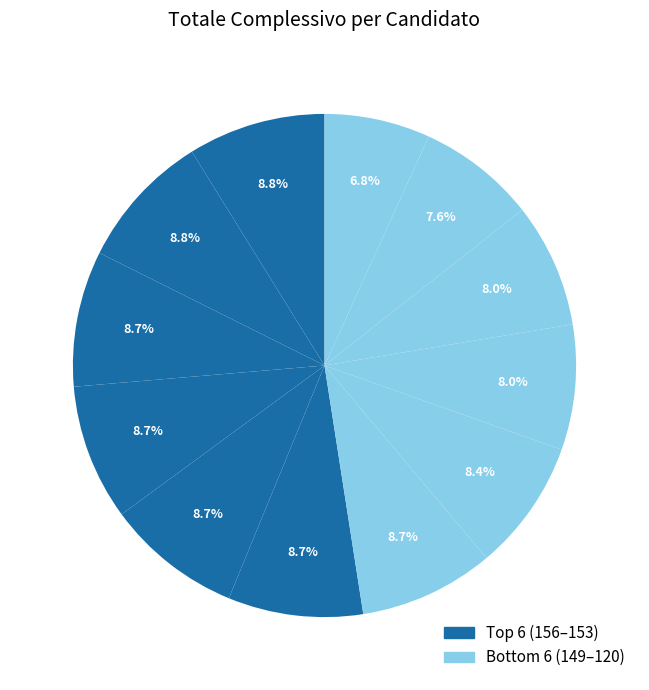

How many segments does this pie chart have?

12